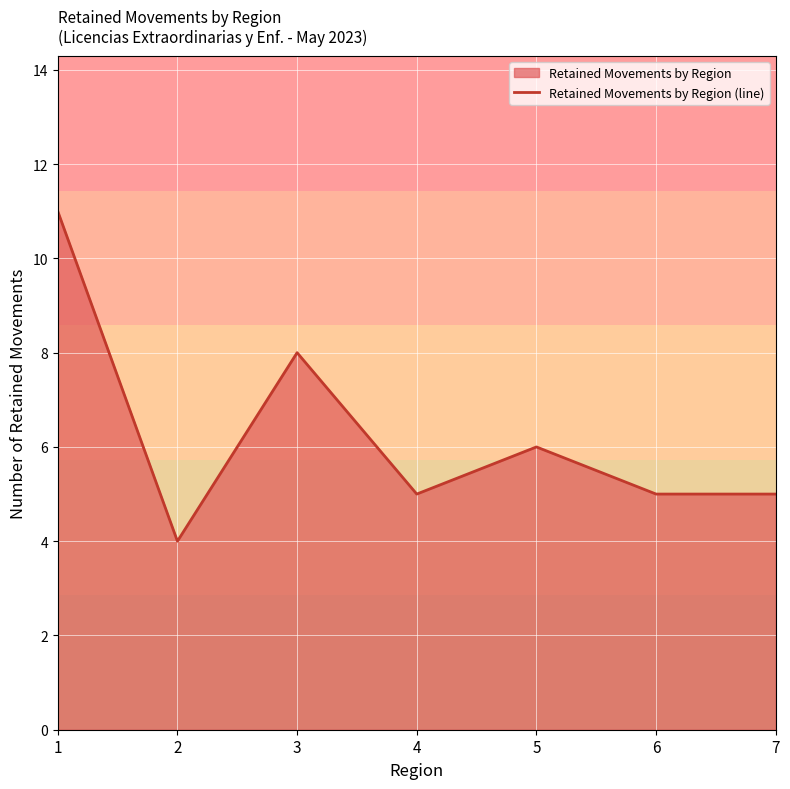

Approximately how many times larger is the value at 3 compared to 6?

1.6